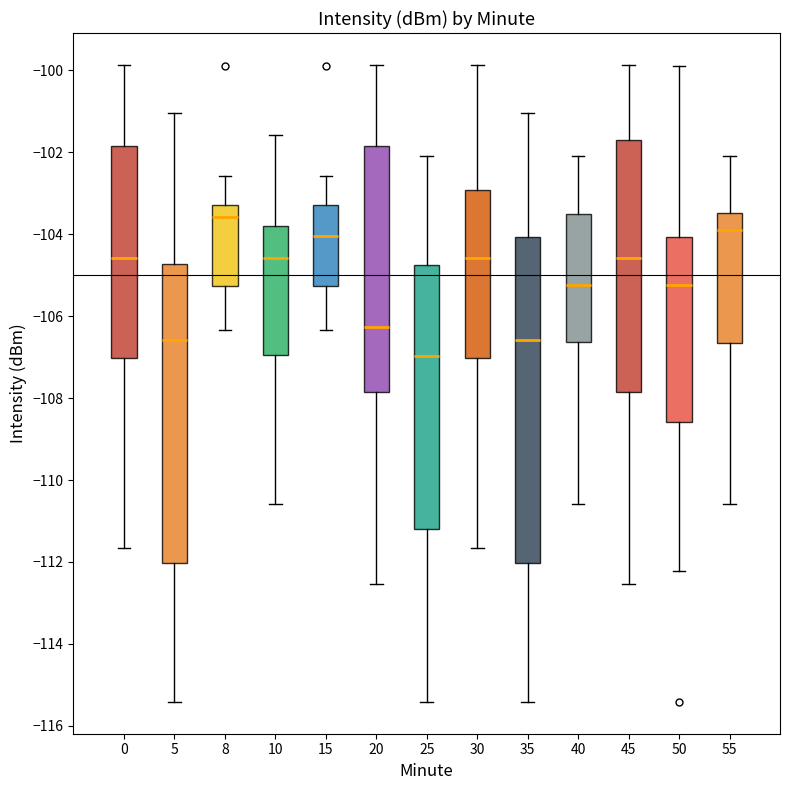

Reading left to right, read every box against the y-axis: the position of its median line, the range the box covers, and the ends of its whiskers. The values are not printed on the chart, so give them approximately, as read against the axis.

0: median -104.6, box -107.0 to -101.8, whiskers -111.6 to -99.8
5: median -106.6, box -112.0 to -104.8, whiskers -115.4 to -101.0
8: median -103.6, box -105.2 to -103.2, whiskers -106.4 to -102.6
10: median -104.6, box -107.0 to -103.8, whiskers -110.6 to -101.6
15: median -104.0, box -105.2 to -103.2, whiskers -106.4 to -102.6
20: median -106.2, box -107.8 to -101.8, whiskers -112.6 to -99.8
25: median -107.0, box -111.2 to -104.8, whiskers -115.4 to -102.0
30: median -104.6, box -107.0 to -103.0, whiskers -111.6 to -99.8
35: median -106.6, box -112.0 to -104.0, whiskers -115.4 to -101.0
40: median -105.2, box -106.6 to -103.4, whiskers -110.6 to -102.0
45: median -104.6, box -107.8 to -101.8, whiskers -112.6 to -99.8
50: median -105.2, box -108.6 to -104.0, whiskers -112.2 to -99.8
55: median -103.8, box -106.6 to -103.4, whiskers -110.6 to -102.0